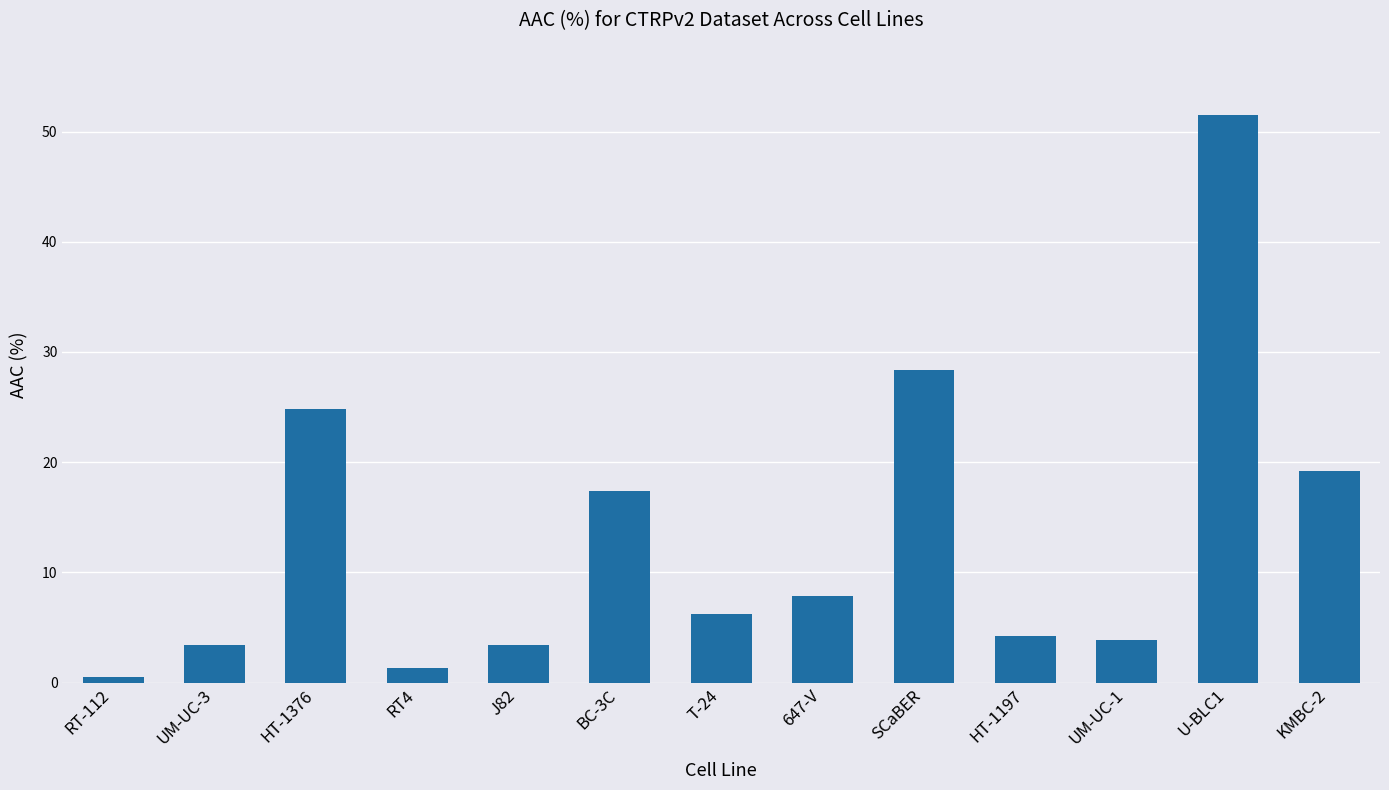

At which category does the chart reach its minimum across all series?

RT-112